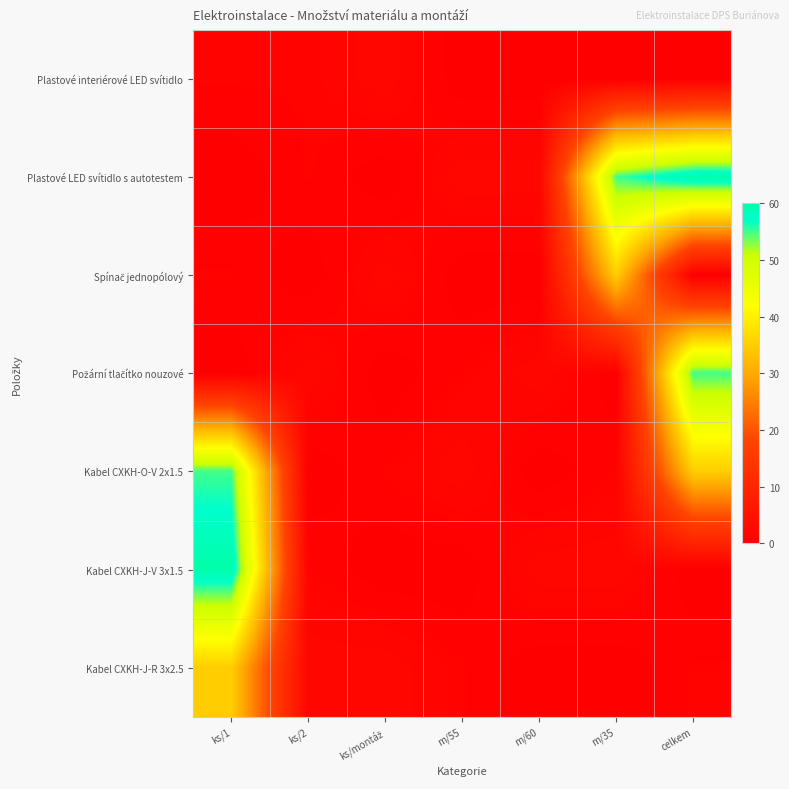

How many series are shown in this chart?

7